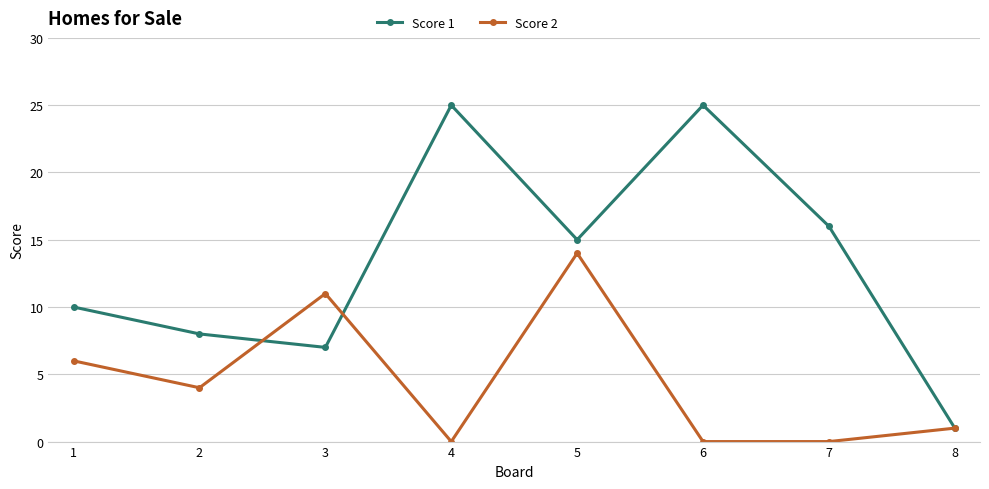

Which series has the largest range (max minus min)?

Score 1